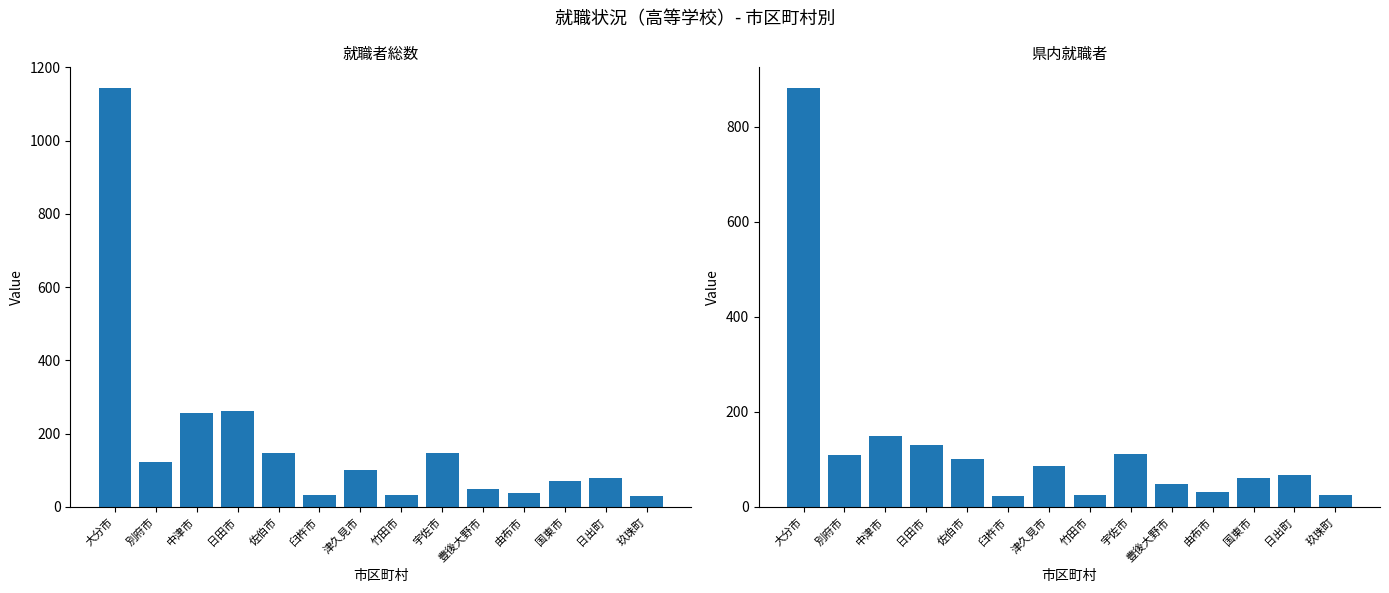

Where is 県内就職者 nearest to the value 451?

中津市